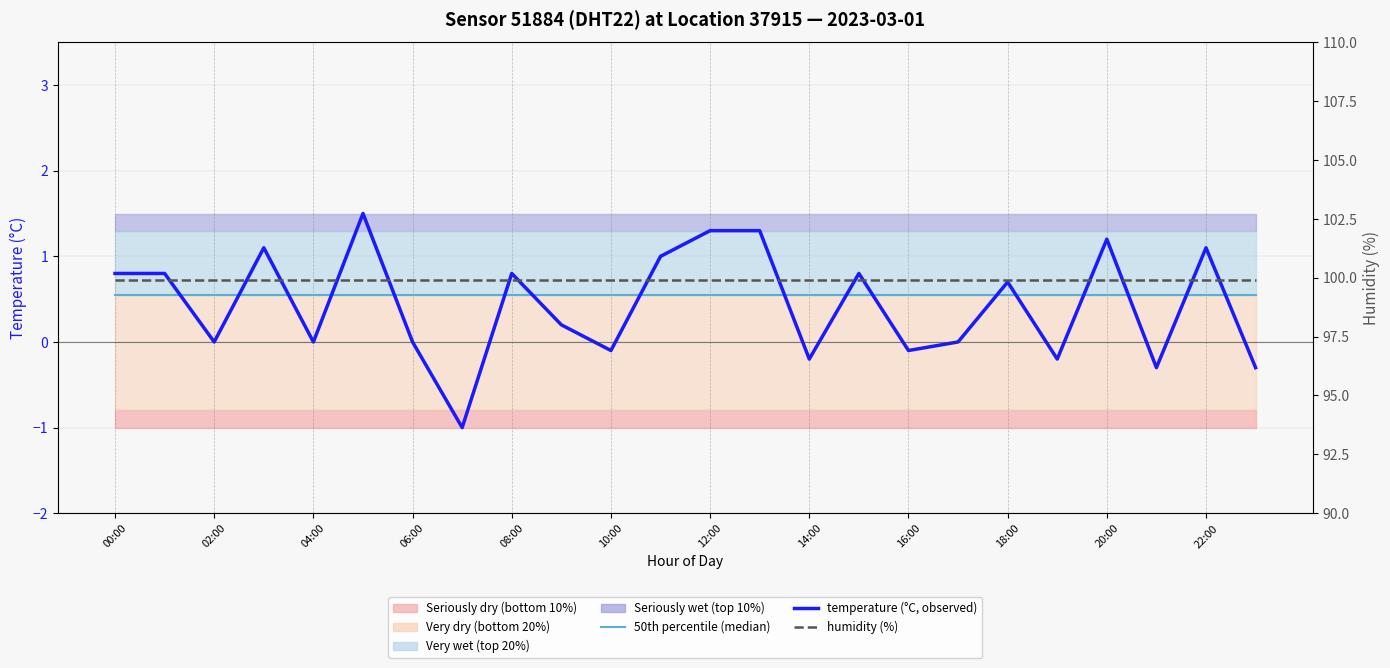

At 23, list the series in order from smallest to largest.

temperature (°C, observed), 50th percentile (median), humidity (%)